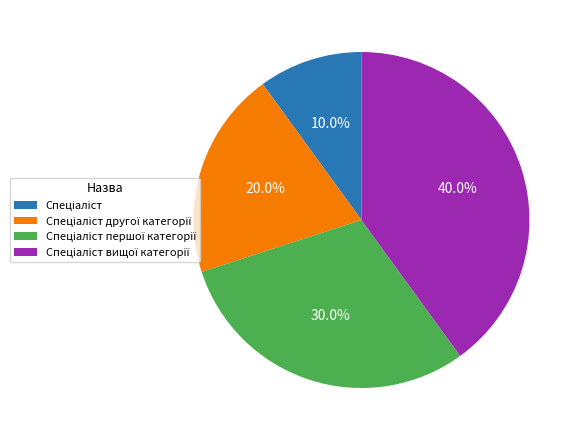

Is there a majority slice in this chart?

No